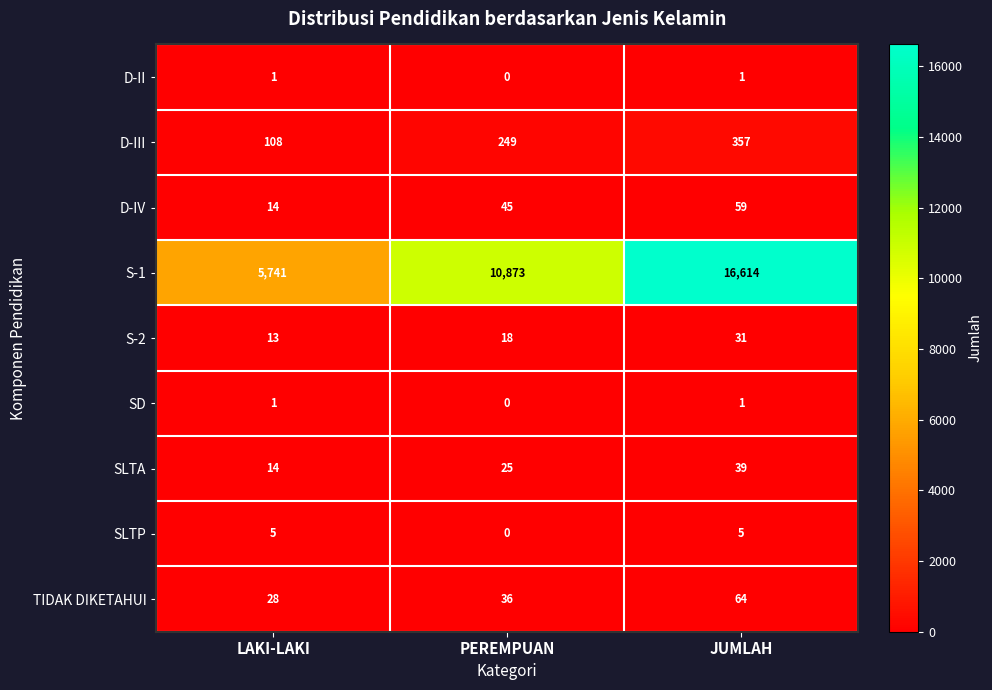

Reading left to right, transcribe all the data shown in this chart.

D-II: 1	0	1
D-III: 108	249	357
D-IV: 14	45	59
S-1: 5741	10873	16614
S-2: 13	18	31
SD: 1	0	1
SLTA: 14	25	39
SLTP: 5	0	5
TIDAK DIKETAHUI: 28	36	64